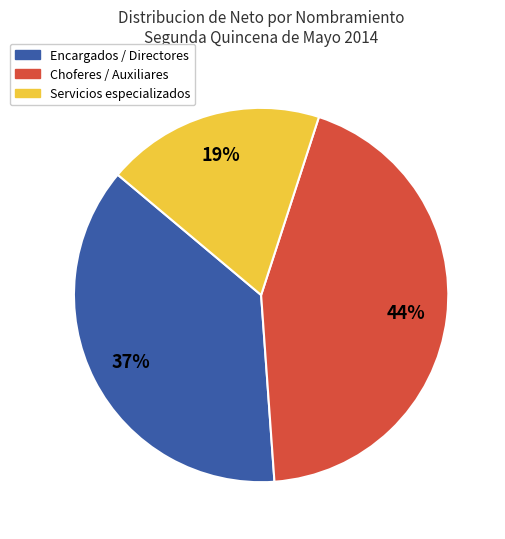

Is there a majority slice in this chart?

No